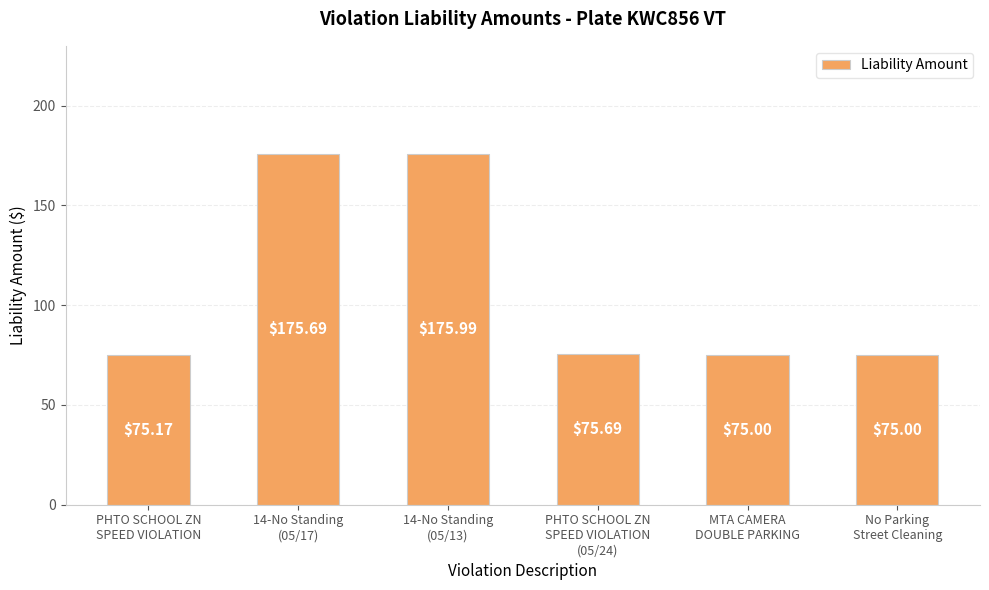

What is the ratio of the value at 14-No Standing
(05/17) to the value at PHTO SCHOOL ZN
SPEED VIOLATION
(05/24)?

2.3